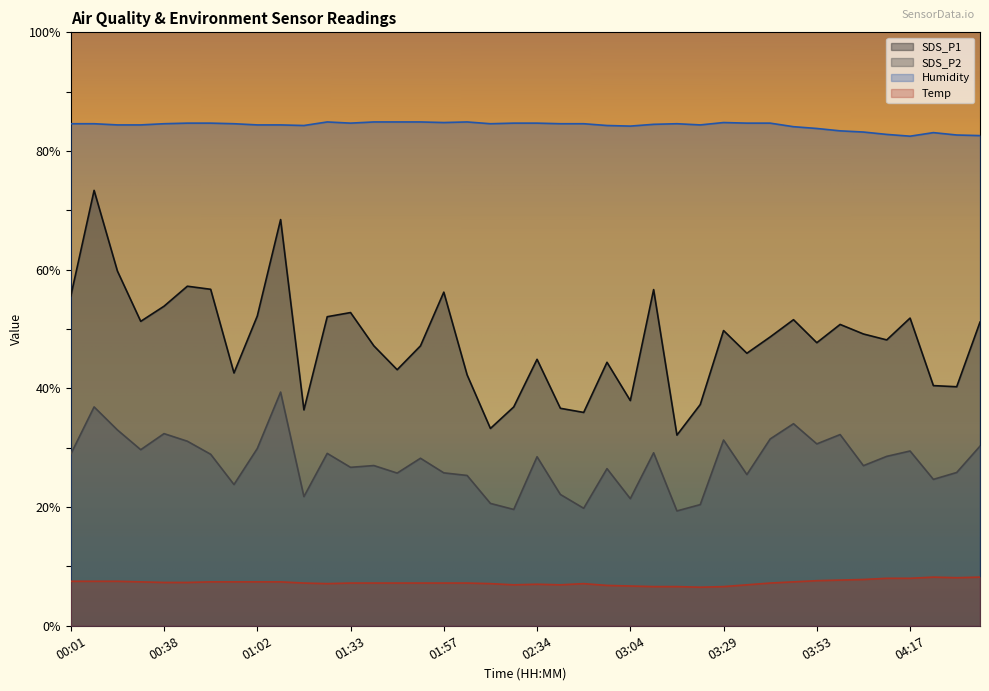

True or false: SDS_P1 has a value of 73.4 at 00:07.

True